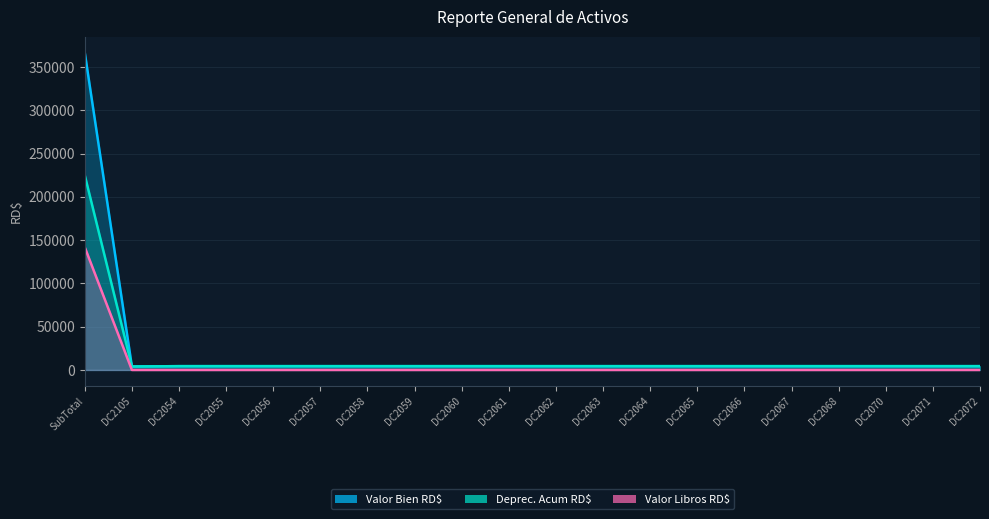

Rank the series by their maximum value, from highest to lowest.

Valor Bien RD$, Deprec. Acum RD$, Valor Libros RD$